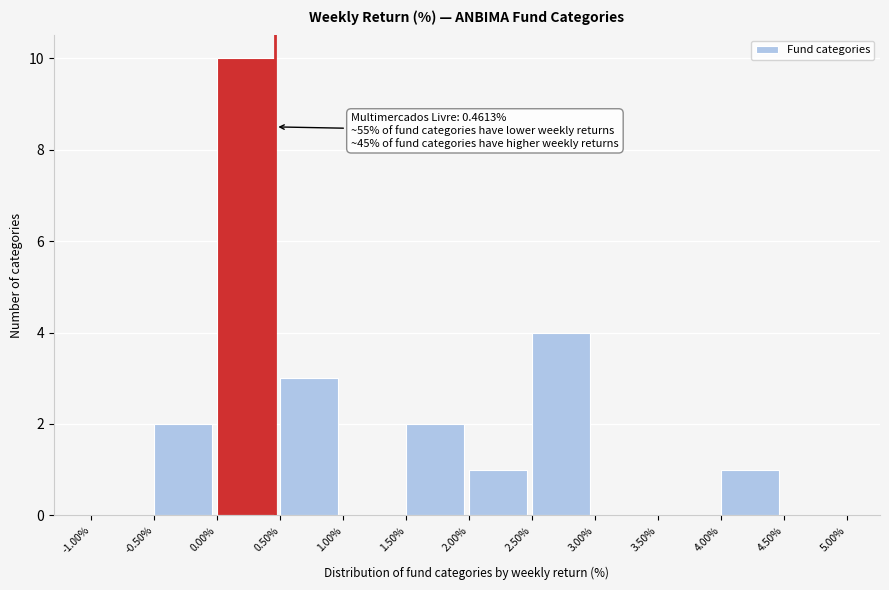

Which range on the x-axis has the tallest bar?

0.00% to 0.50%